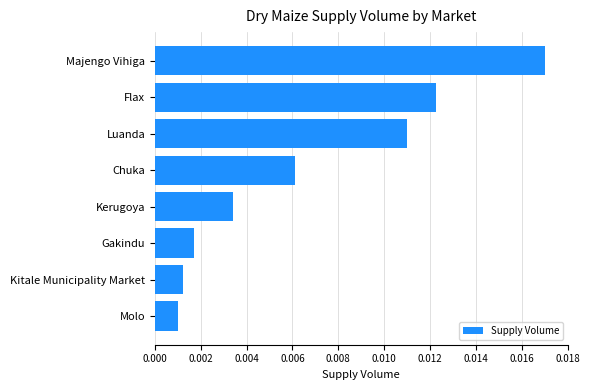

Which category has the highest value across all series?

Majengo Vihiga